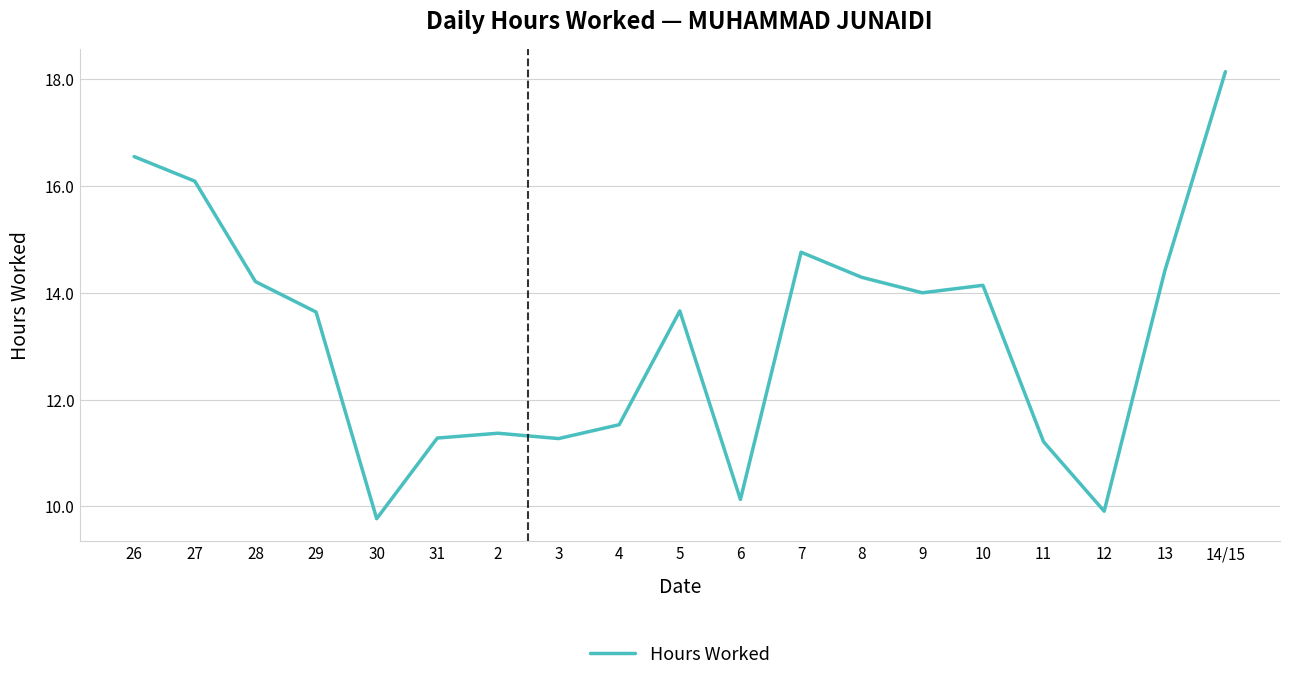

At which label does the data first exceed 13?

26